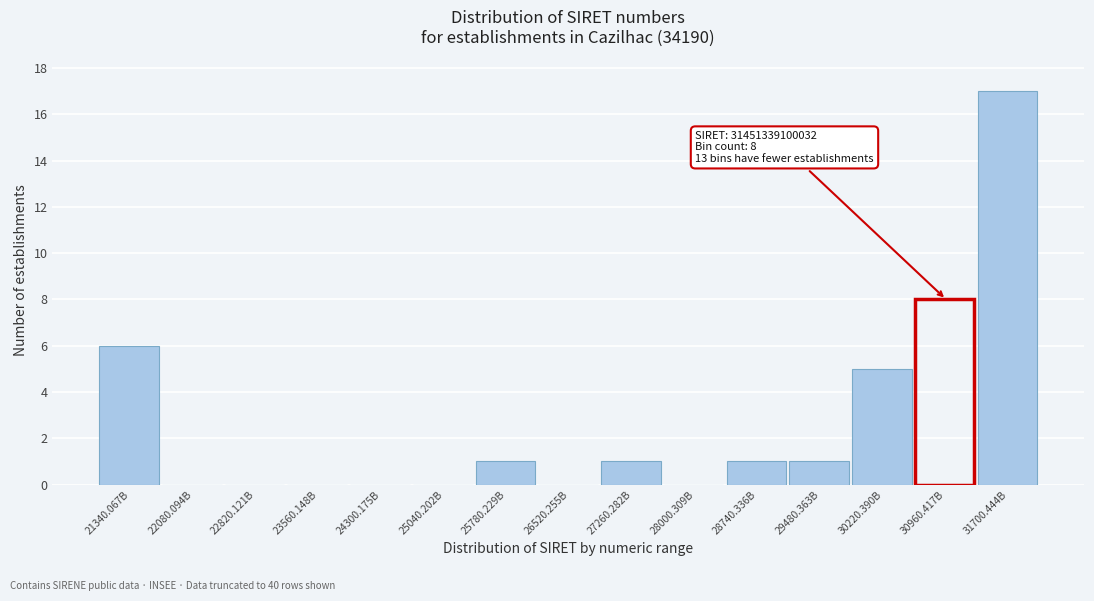

Reading left to right, transcribe all the data shown in this chart.

21340.067B=6	22080.094B=0	22820.121B=0	23560.148B=0	24300.175B=0	25040.202B=0	25780.229B=1	26520.255B=0	27260.282B=1	28000.309B=0	28740.336B=1	29480.363B=1	30220.390B=5	30960.417B=8	31700.444B=17